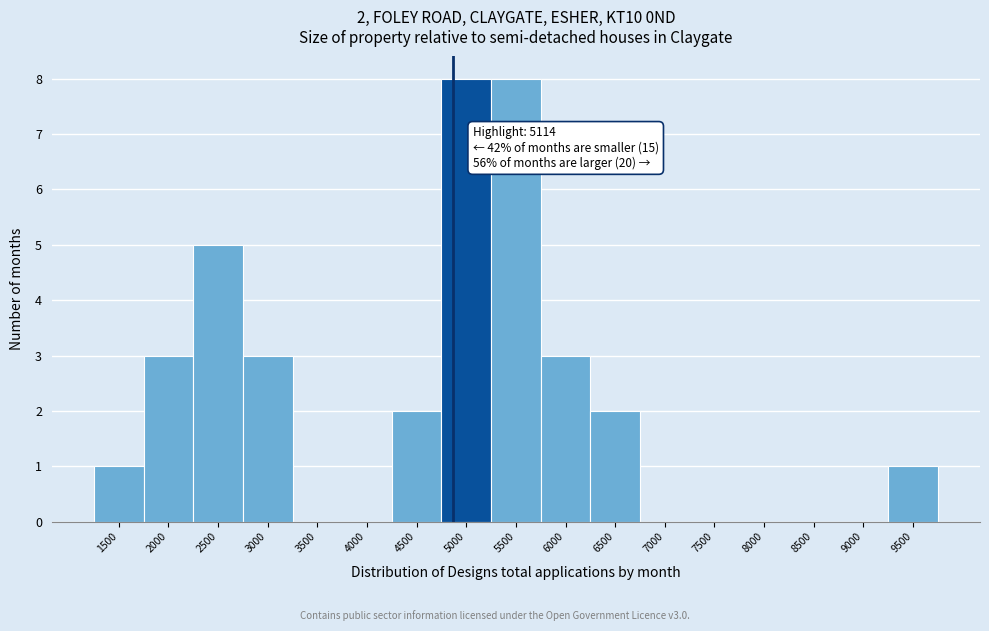

Reading right to left, transcribe all the data shown in this chart.

9500=1	9000=0	8500=0	8000=0	7500=0	7000=0	6500=2	6000=3	5500=8	5000=8	4500=2	4000=0	3500=0	3000=3	2500=5	2000=3	1500=1